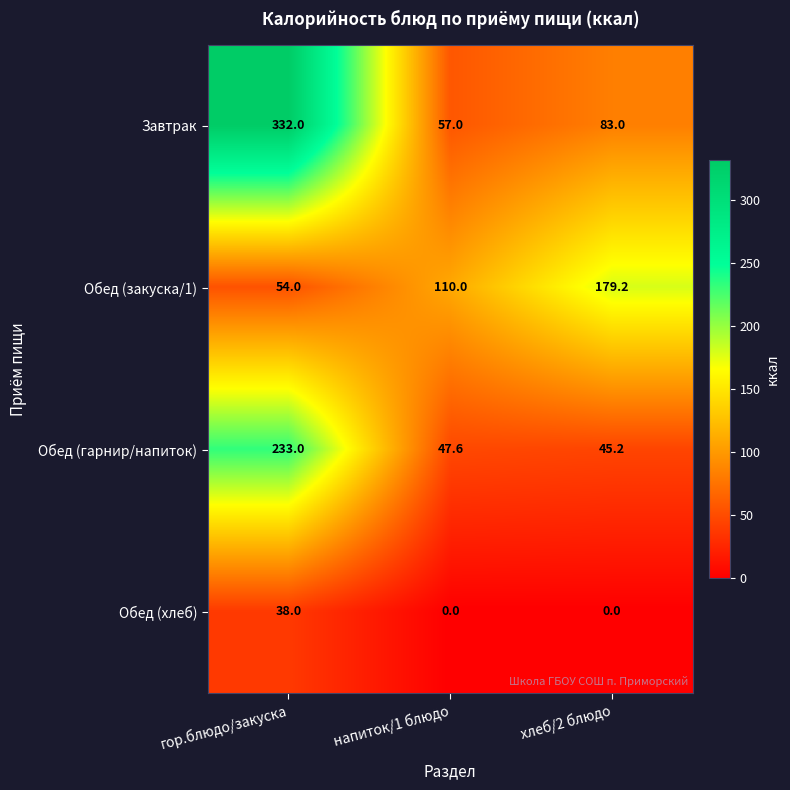

What is the maximum value shown in the chart?

332.0